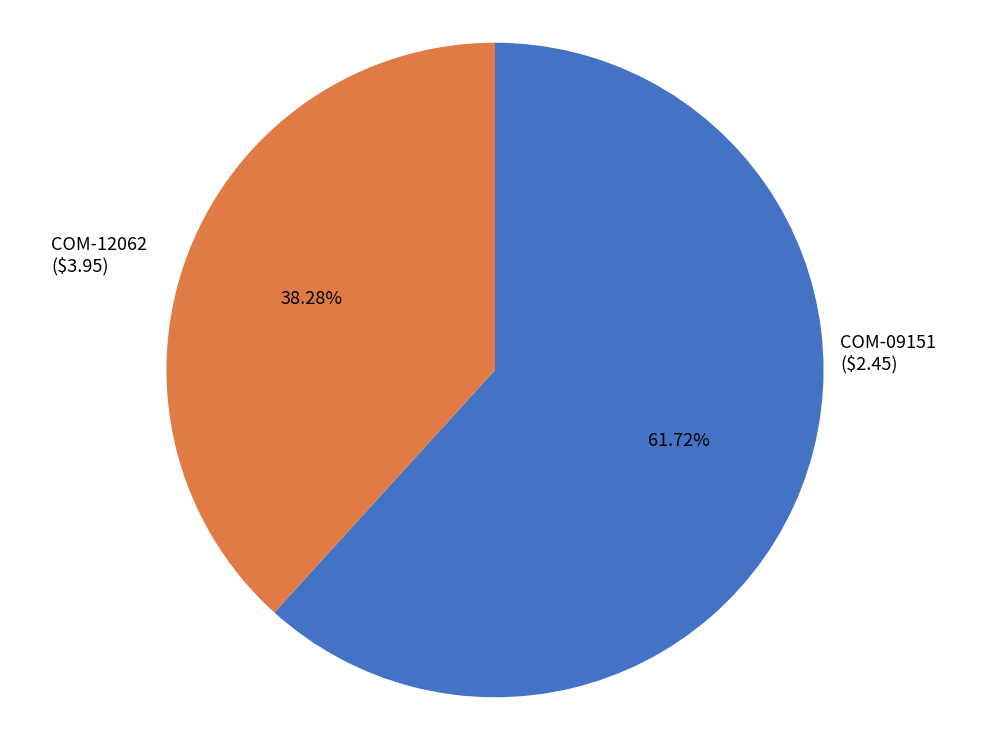

Does any single category account for the majority?

Yes